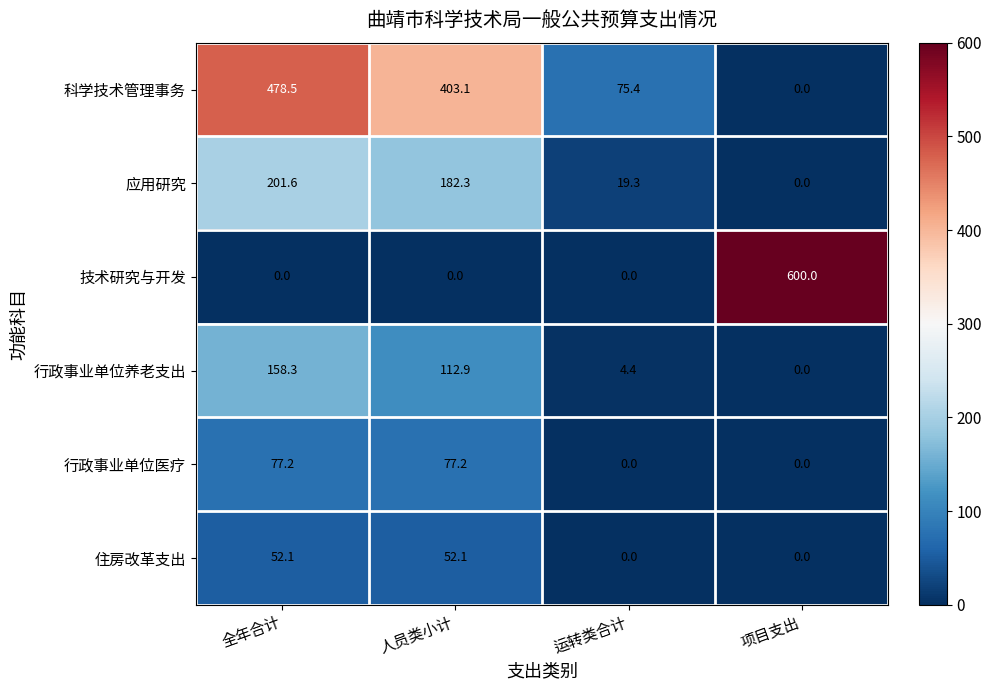

Which category has the highest value in the 技术研究与开发 series?

项目支出